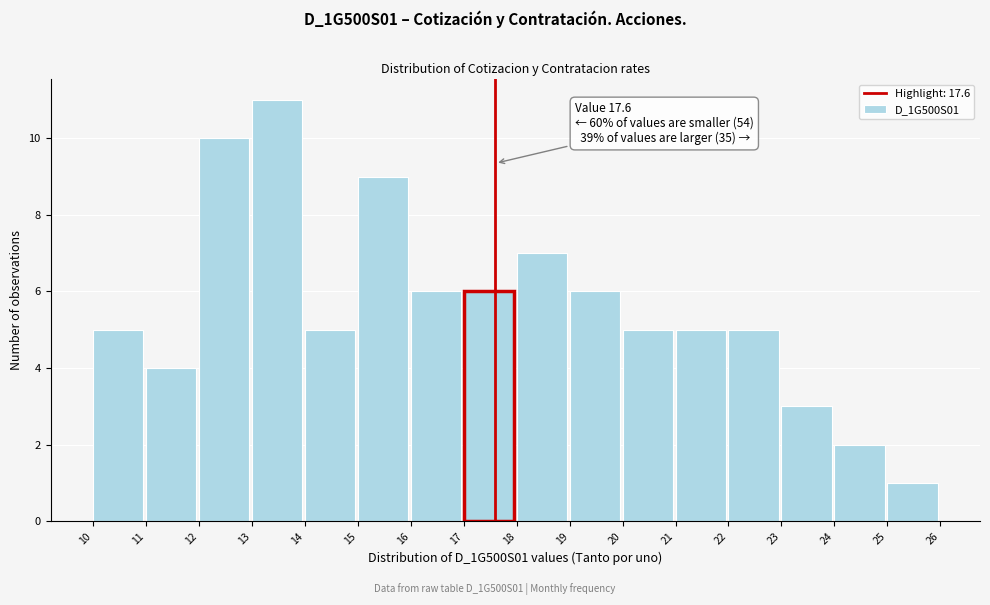

Over which range of the x-axis is the bar tallest?

13 to 14